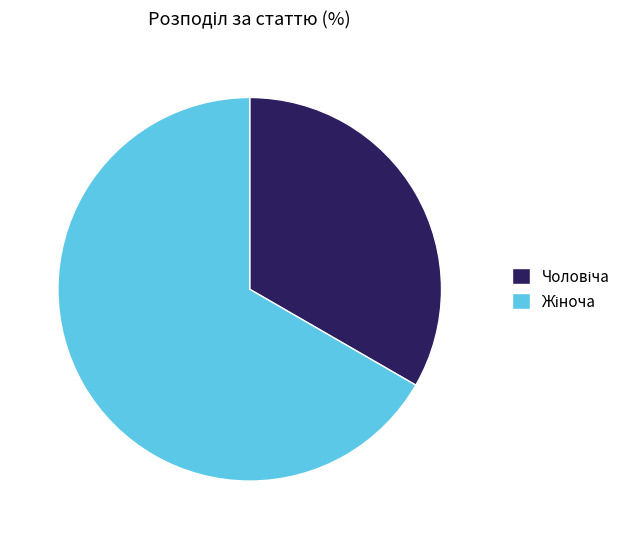

Does any single category account for the majority?

Yes